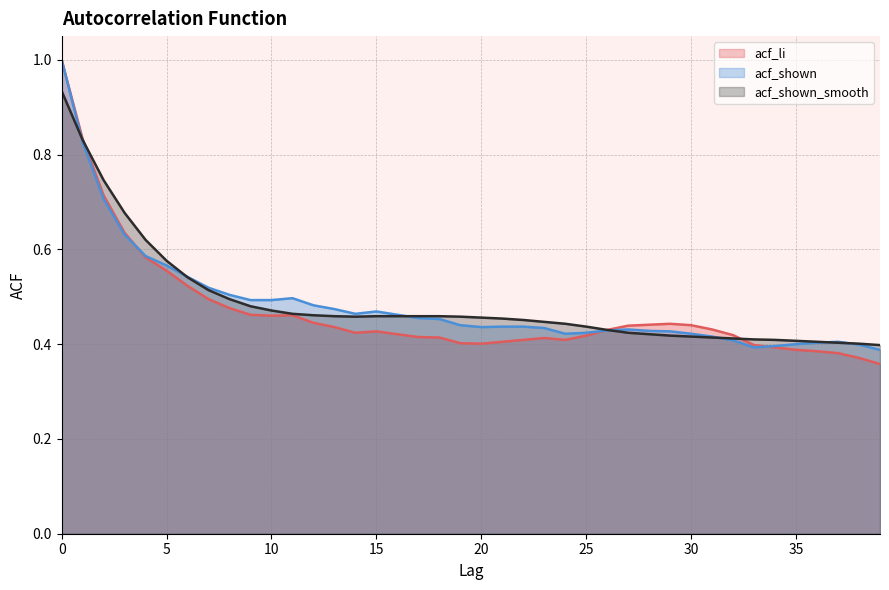

What are all the series names shown in the legend?

acf_li, acf_shown, acf_shown_smooth